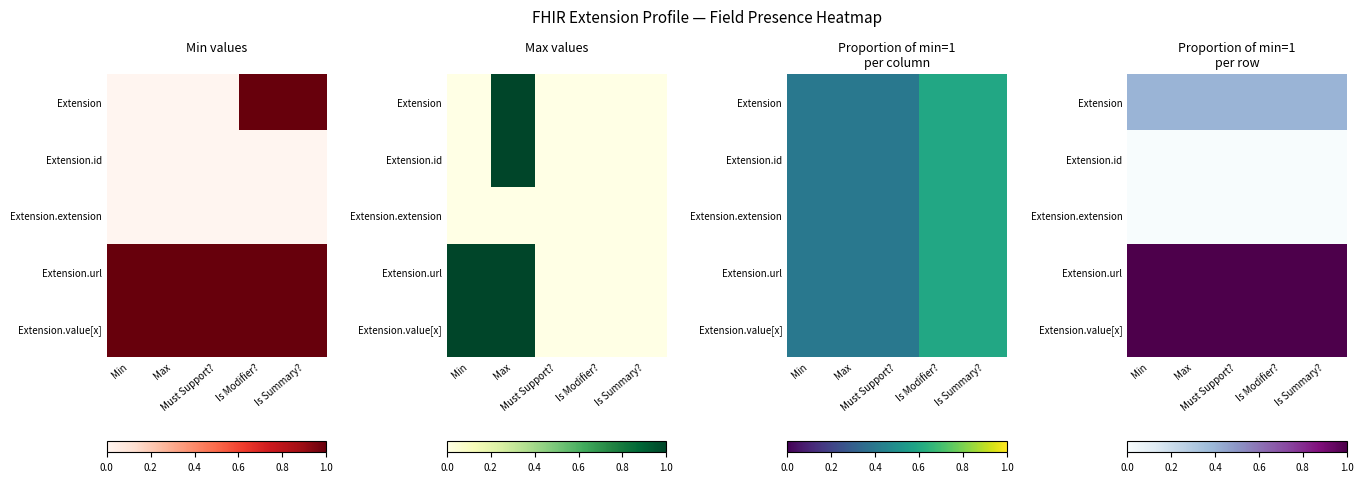

What is the sum of the Extension.value[x] values at Must Support? and Min?

2.0